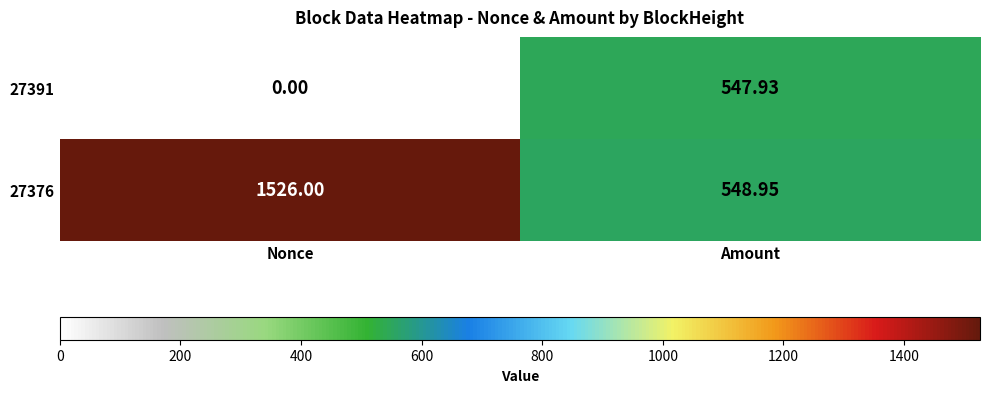

List the series in order of their overall mean, lowest first.

27391, 27376